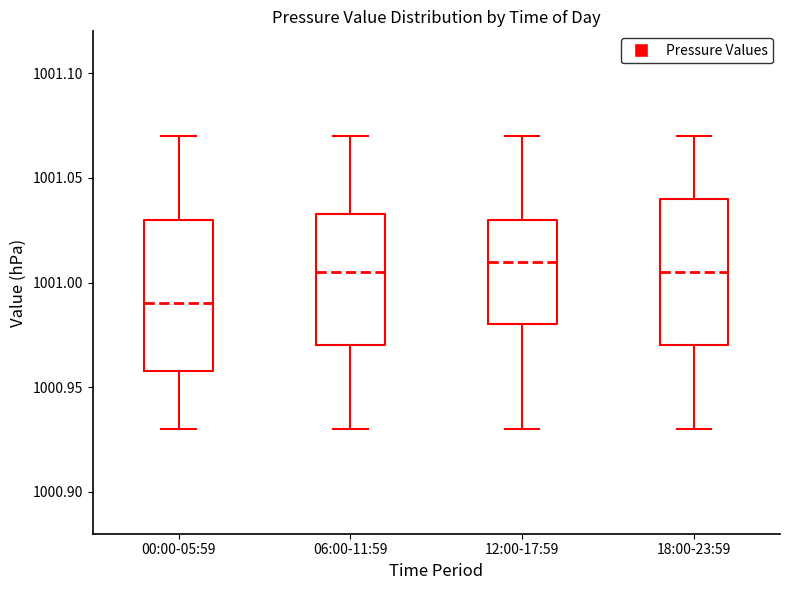

Reading left to right, read every box against the y-axis: the position of its median line, the range the box covers, and the ends of its whiskers. The values are not printed on the chart, so give them approximately, as read against the axis.

00:00-05:59: median 1000.990, box 1000.960 to 1001.030, whiskers 1000.930 to 1001.070
06:00-11:59: median 1001.005, box 1000.970 to 1001.035, whiskers 1000.930 to 1001.070
12:00-17:59: median 1001.010, box 1000.980 to 1001.030, whiskers 1000.930 to 1001.070
18:00-23:59: median 1001.005, box 1000.970 to 1001.040, whiskers 1000.930 to 1001.070